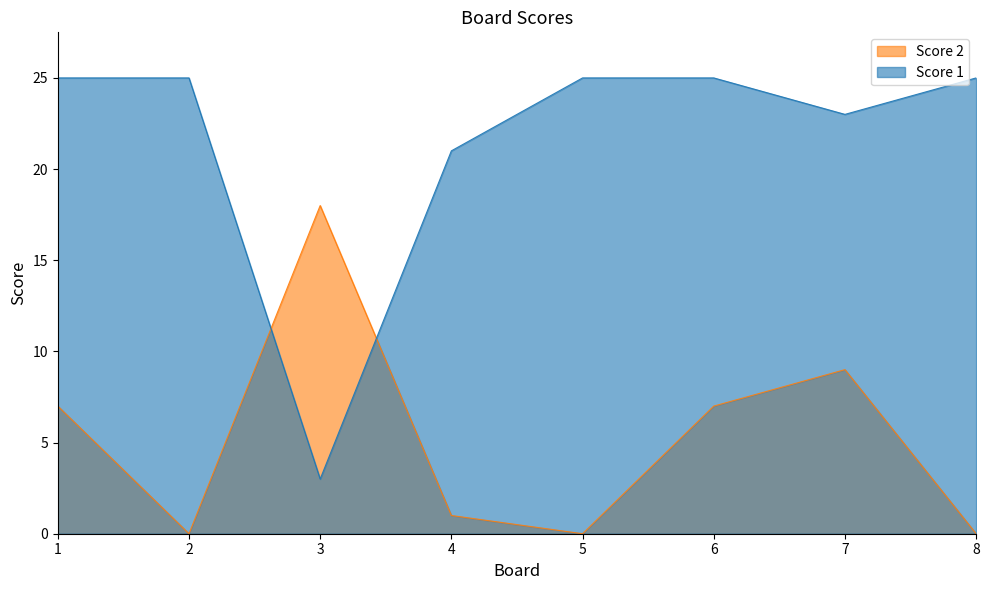

Which series ends up on top after the final intersection of Score 1 and Score 2?

Score 1